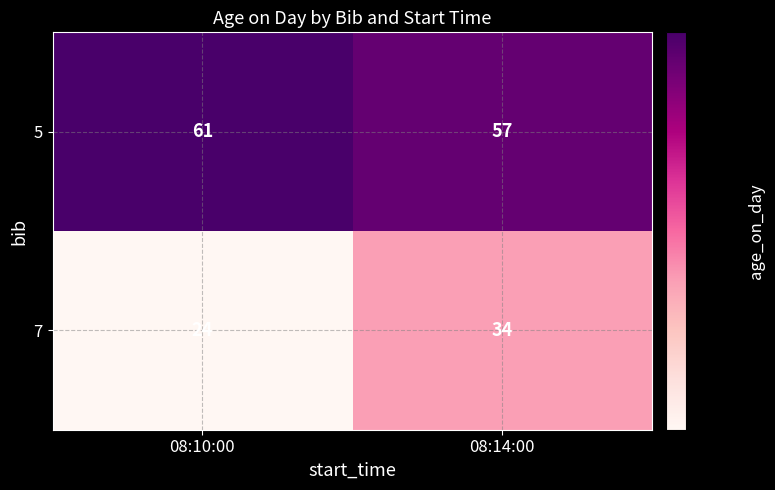

Is it true that 5 equals 88 at 08:10:00?

False